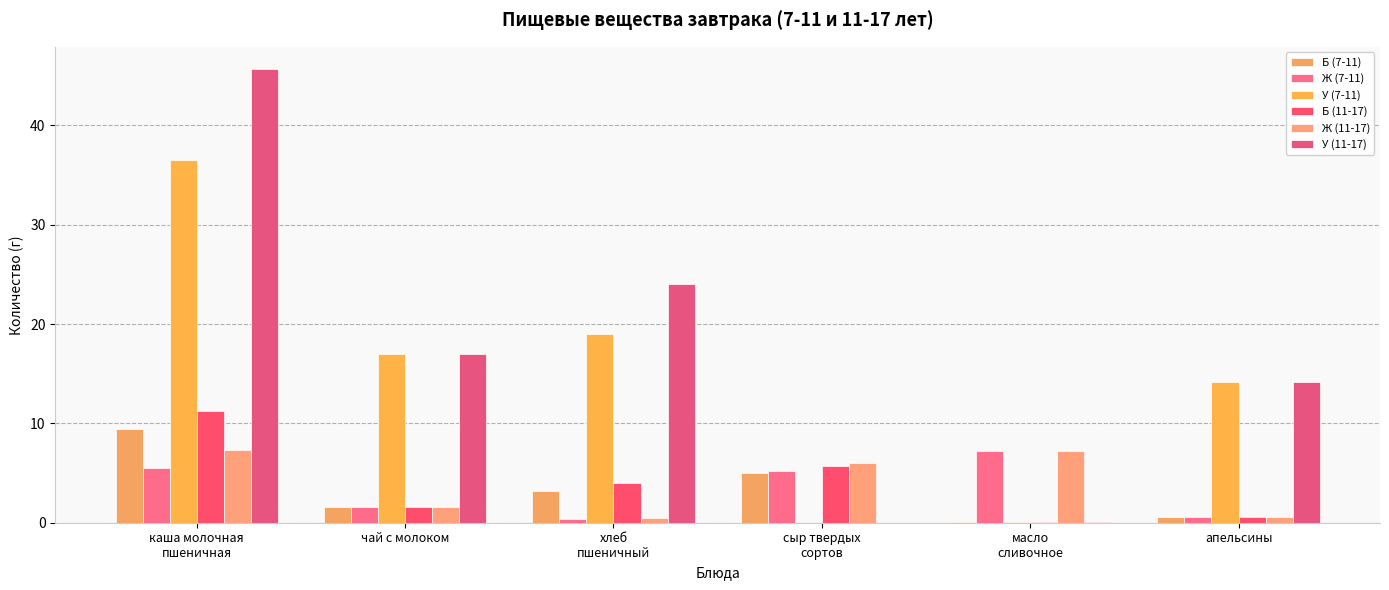

What is the approximate value of У (11-17) at масло
сливочное?

0.1